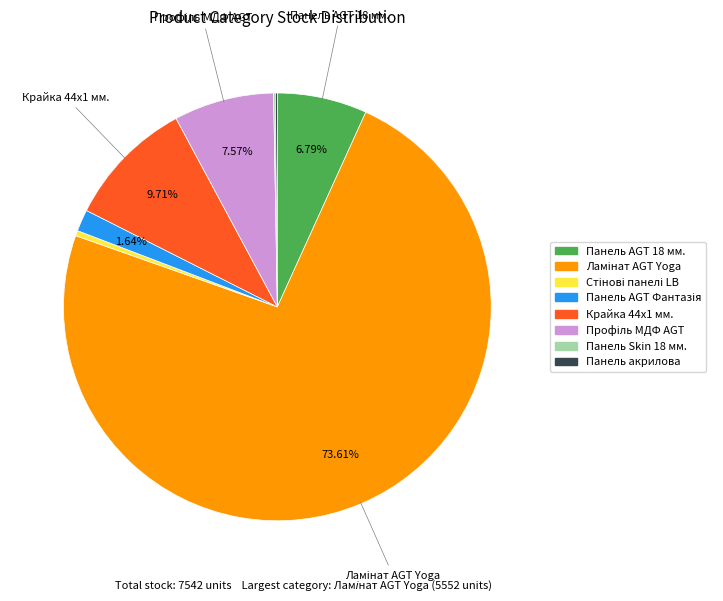

Does any single category account for the majority?

Yes